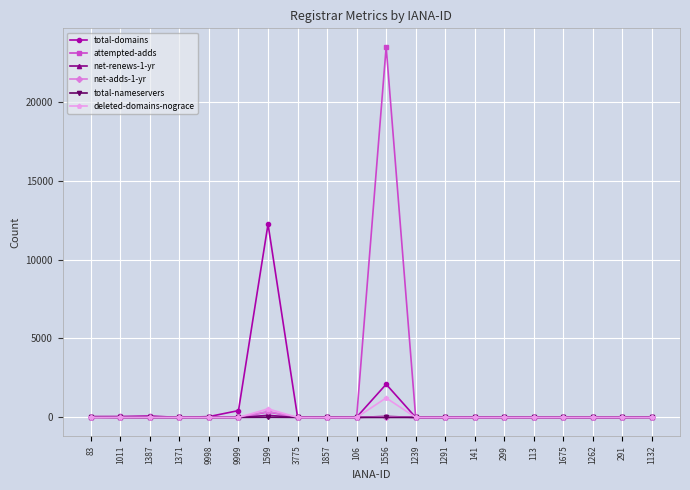

Count the number of data series in this chart.

6